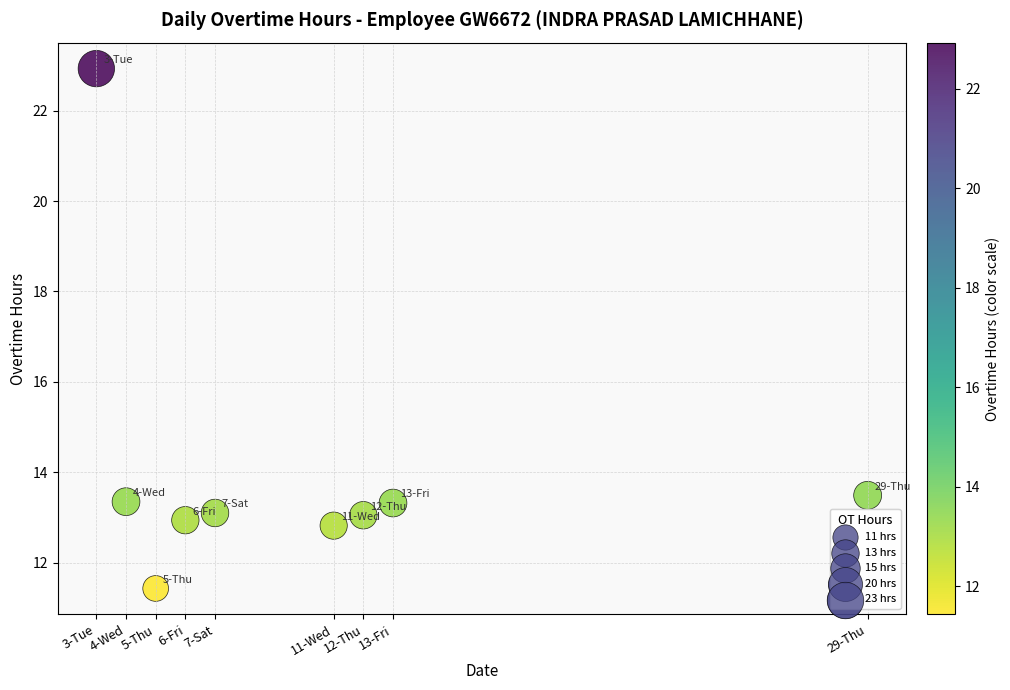

What Y value in the scatter plot is closest to 17?

13.5